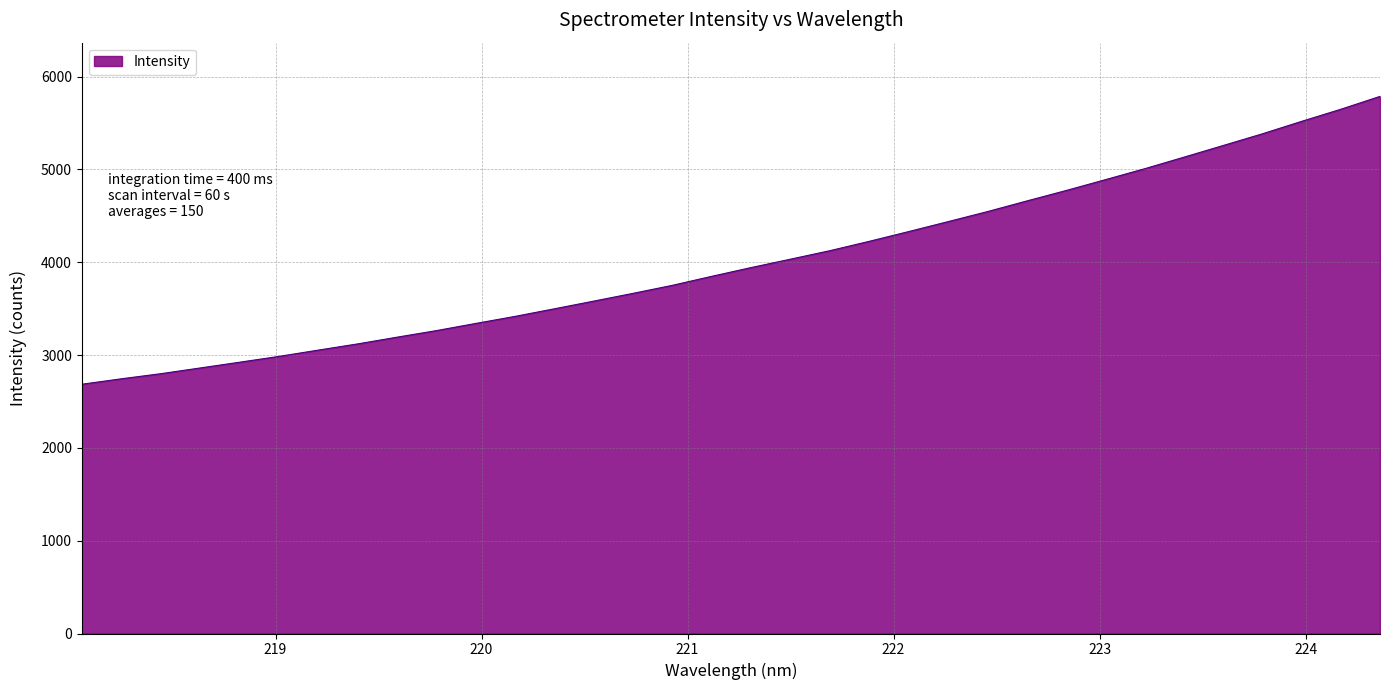

What is the greatest value displayed?

5786.5